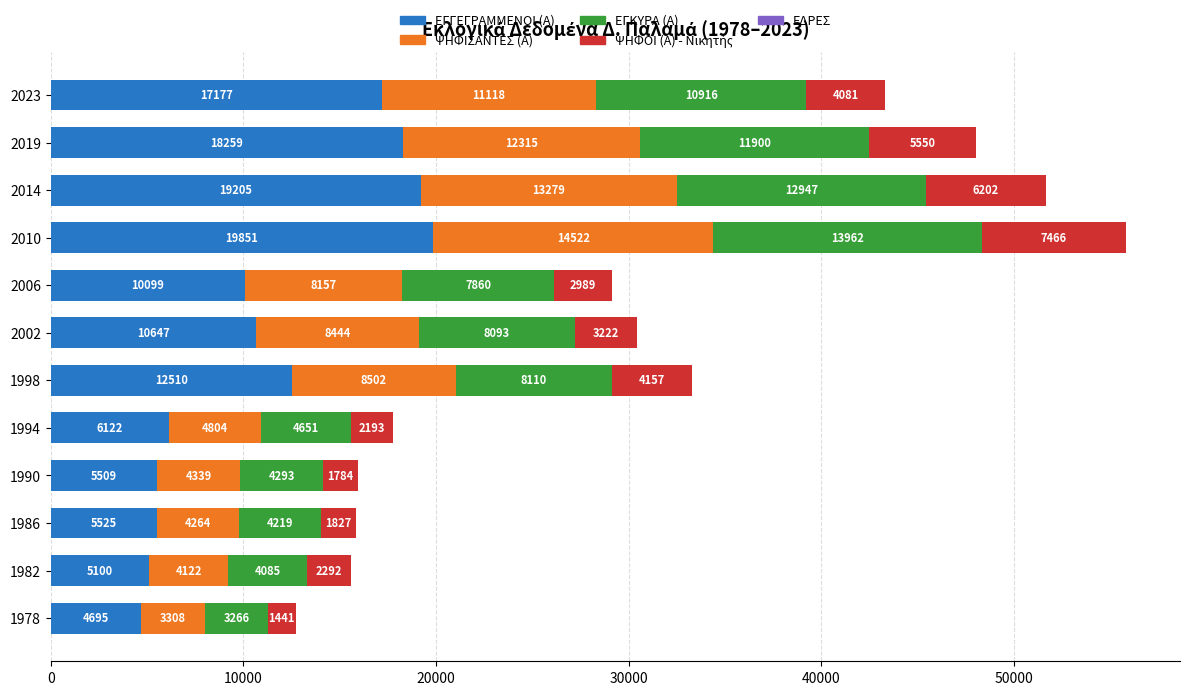

What is the total value across all series at 2002?

30421